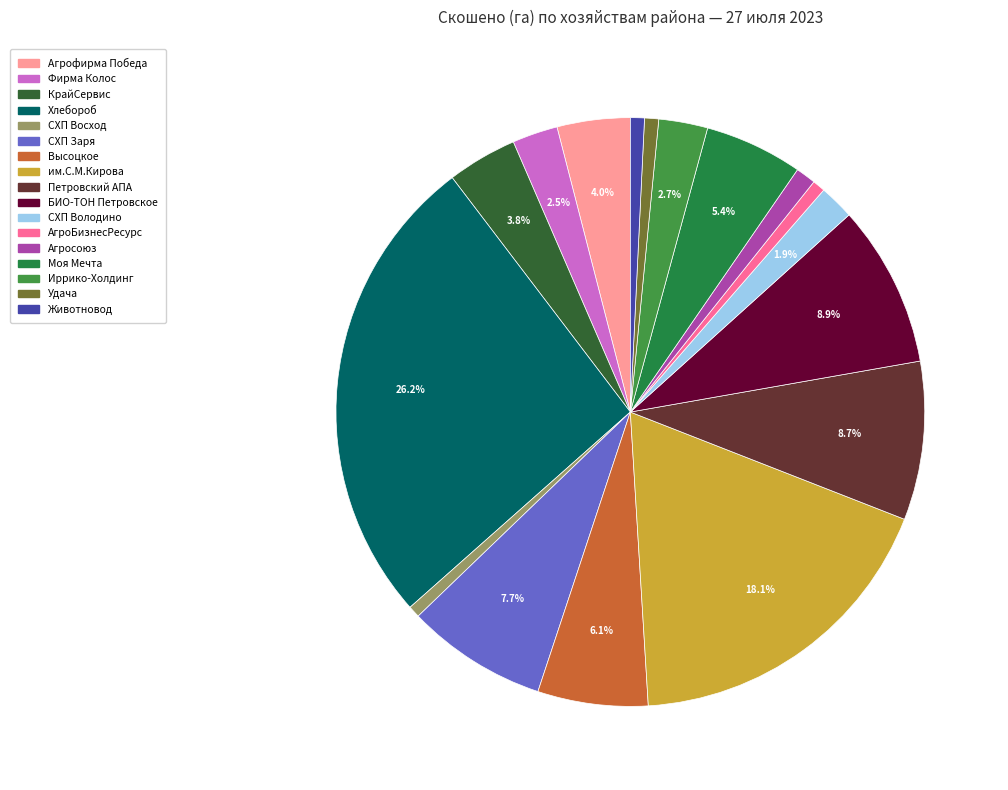

Count the number of slices in the pie.

17